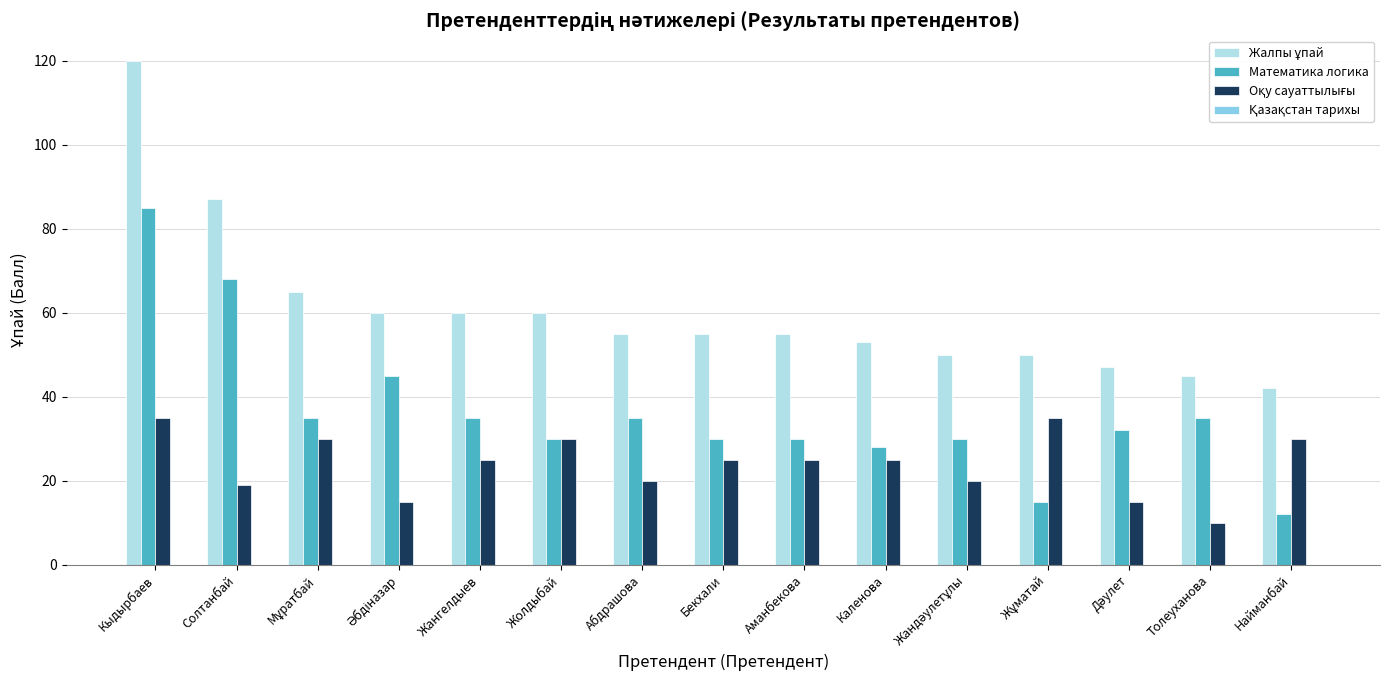

What is the sum of the Математика логика values at Абдрашова and Жолдыбай?

65